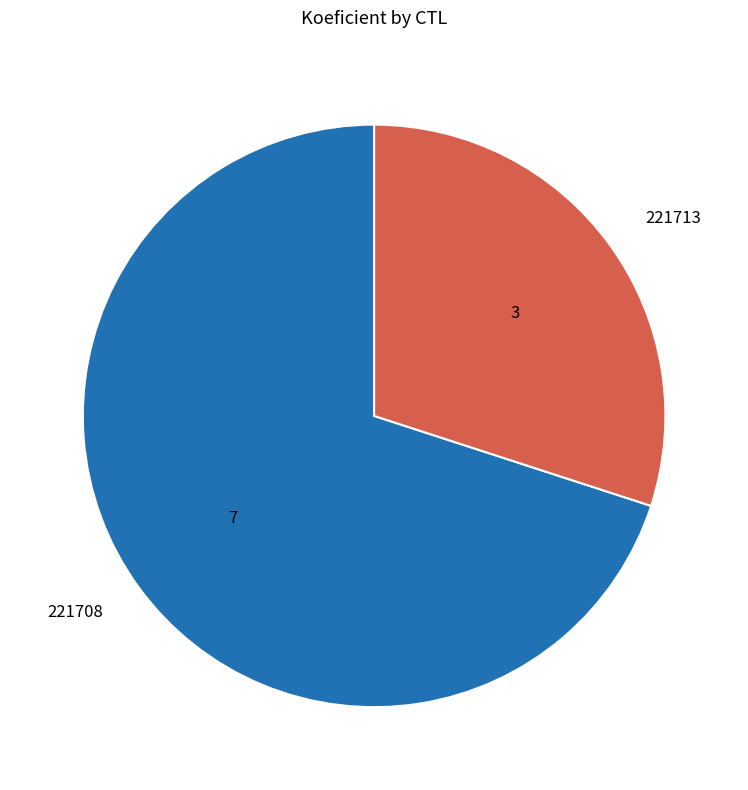

True or false: 221713 accounts for 30% of the total.

True